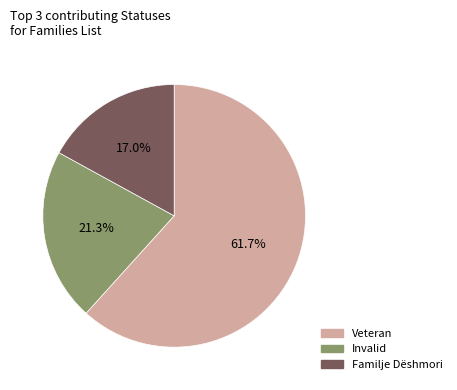

Does any single category account for the majority?

Yes